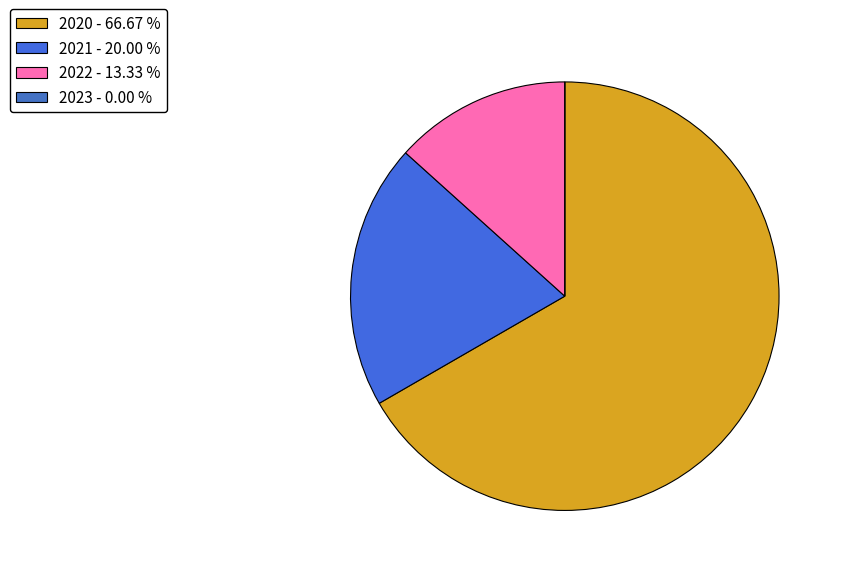

Is it true that 2021 is 20% of the pie?

True